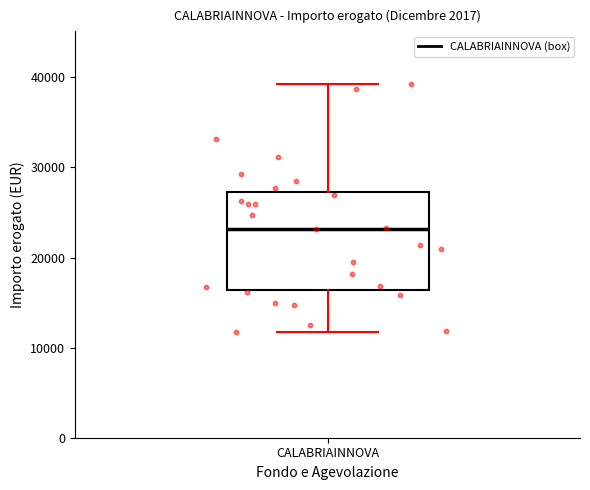

Transcribe this box plot: give where the median line is, the range the box spans, and where the two whiskers end, as read against the y-axis. The values are not printed on the chart, so give them approximately, as read against the axis.

median 23000, box 16000 to 27000, whiskers 12000 to 39000